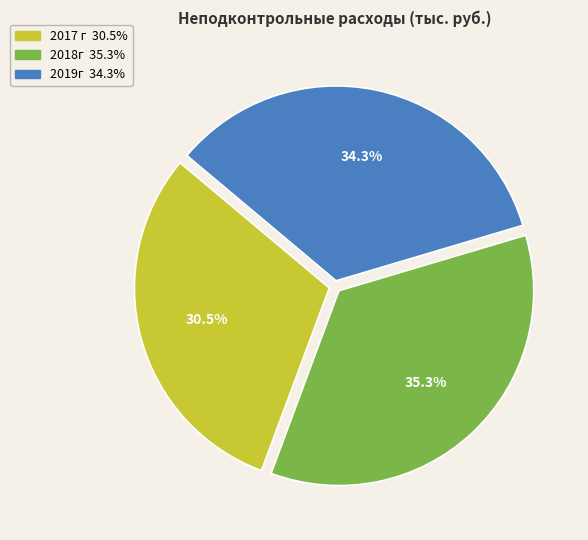

Which slice is the smallest?

2017 г